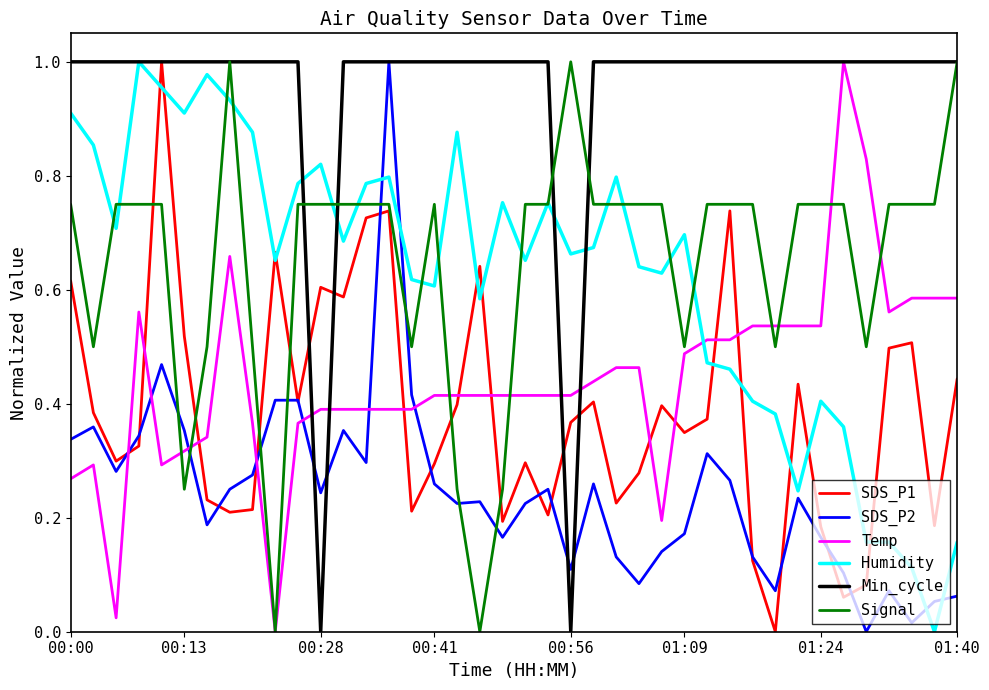

How many times do Temp and SDS_P2 cross each other?

7